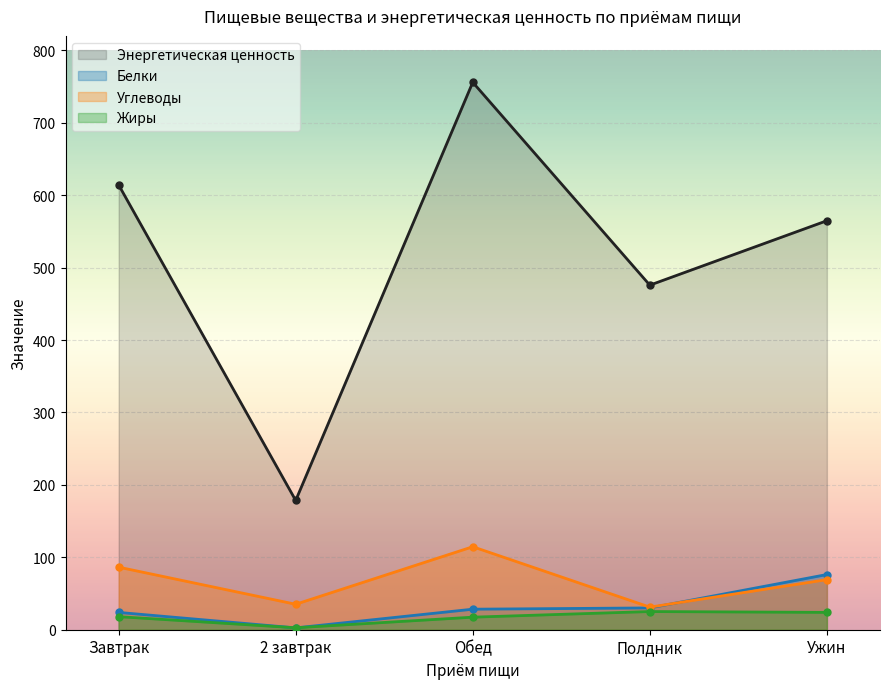

What is the difference between the maximum and second lowest values in the Жиры series?

7.8